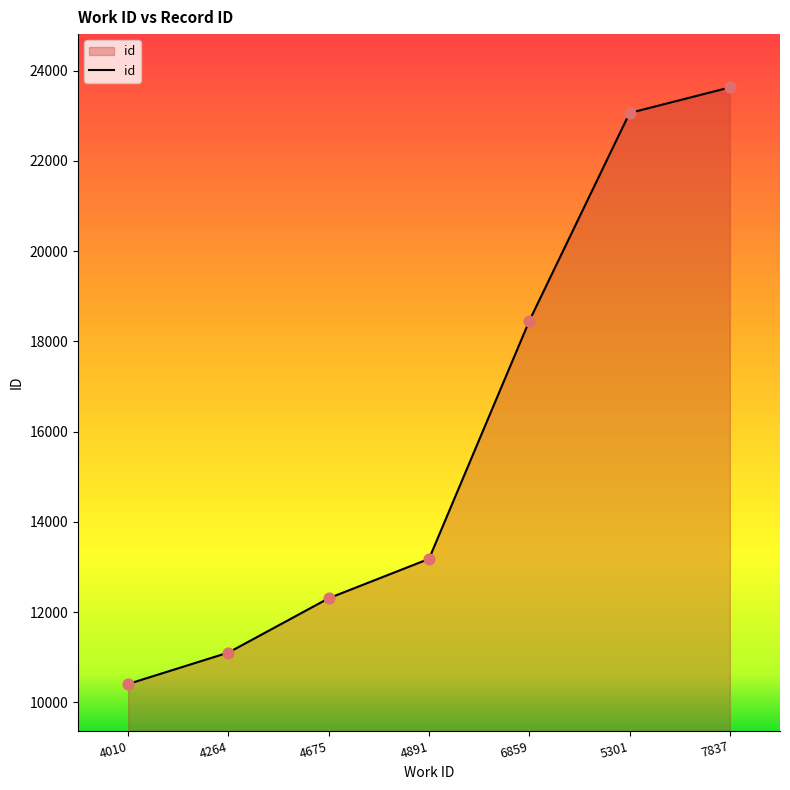

What is the change in value from 4010 to 6859?

+8049